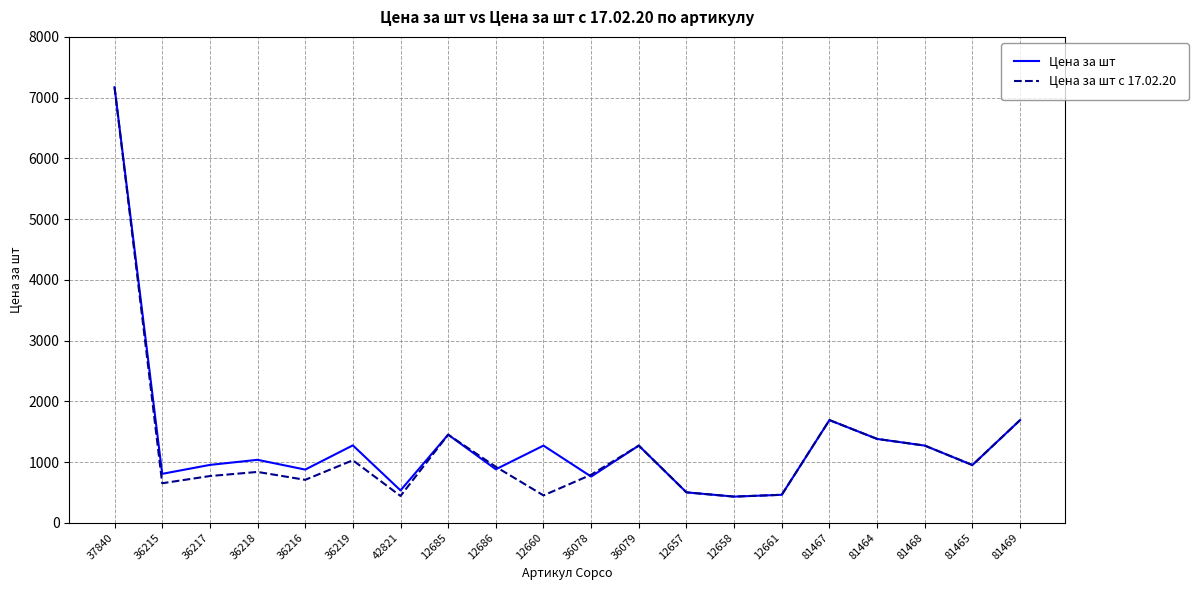

Which series changed the most between 36216 and 12658?

Цена за шт